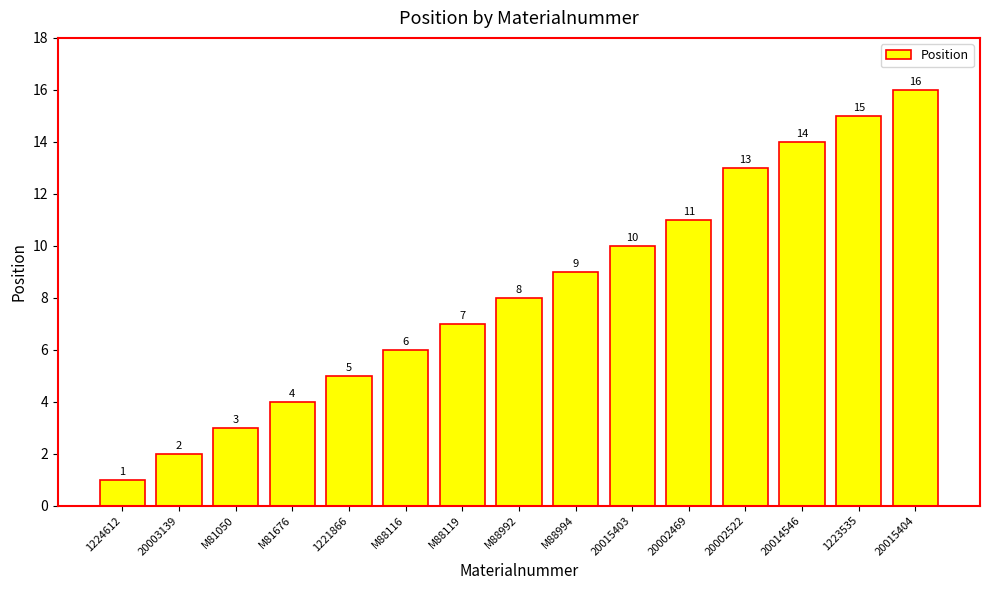

What is the label of the 1st bar from the left?

1224612